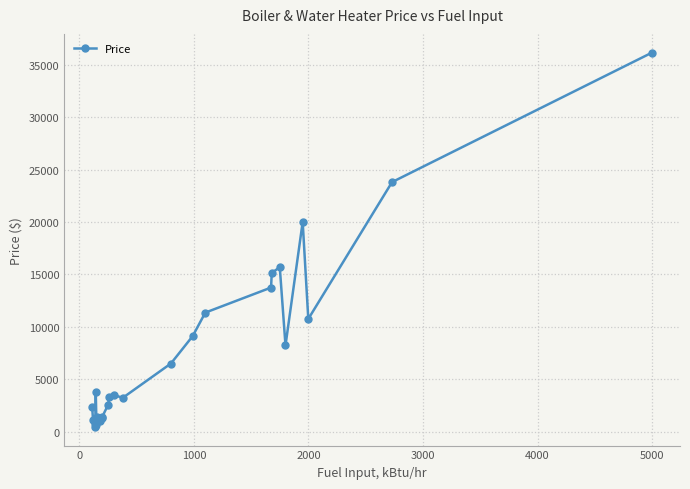

What is the difference between the maximum and minimum values?

35702.3